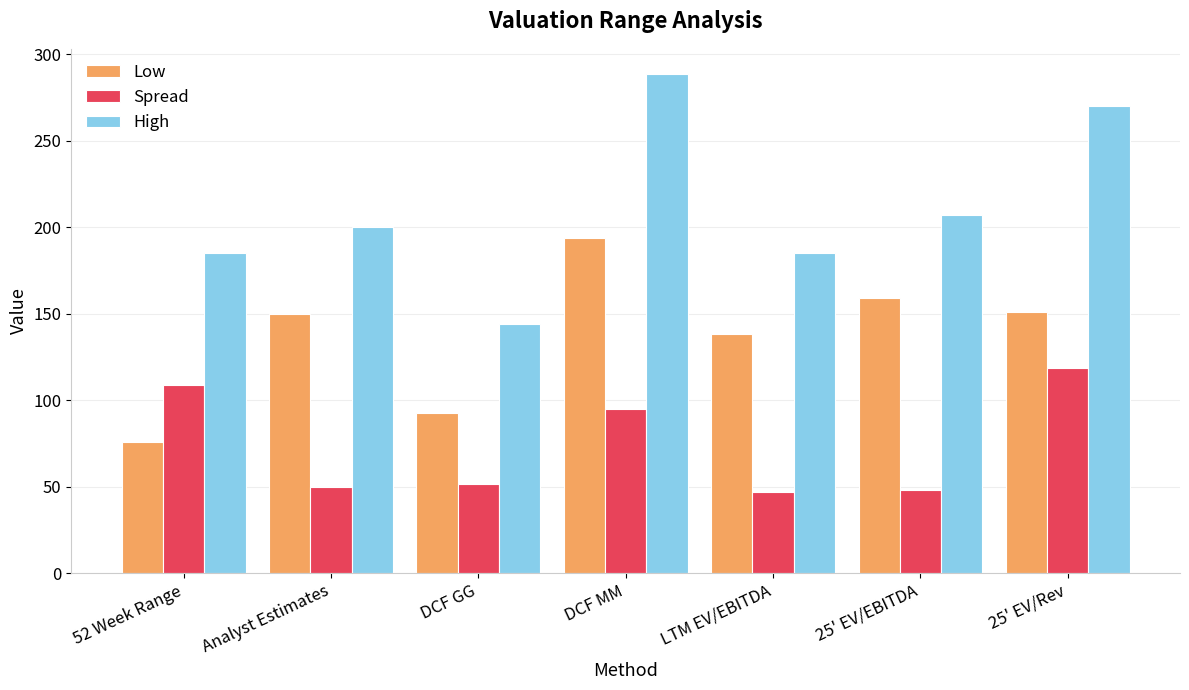

What is the label of the 4th bar from the left?

DCF MM